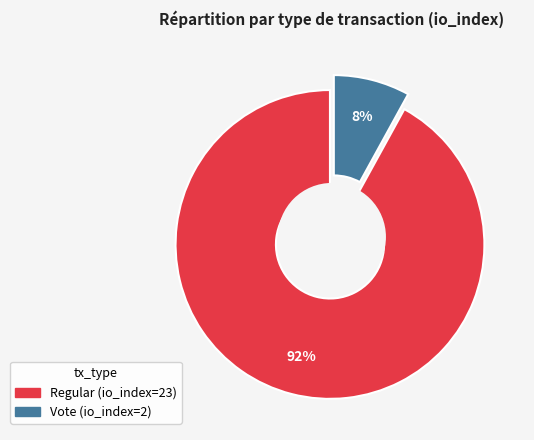

What percentage do Regular and Vote together represent?

100.0%